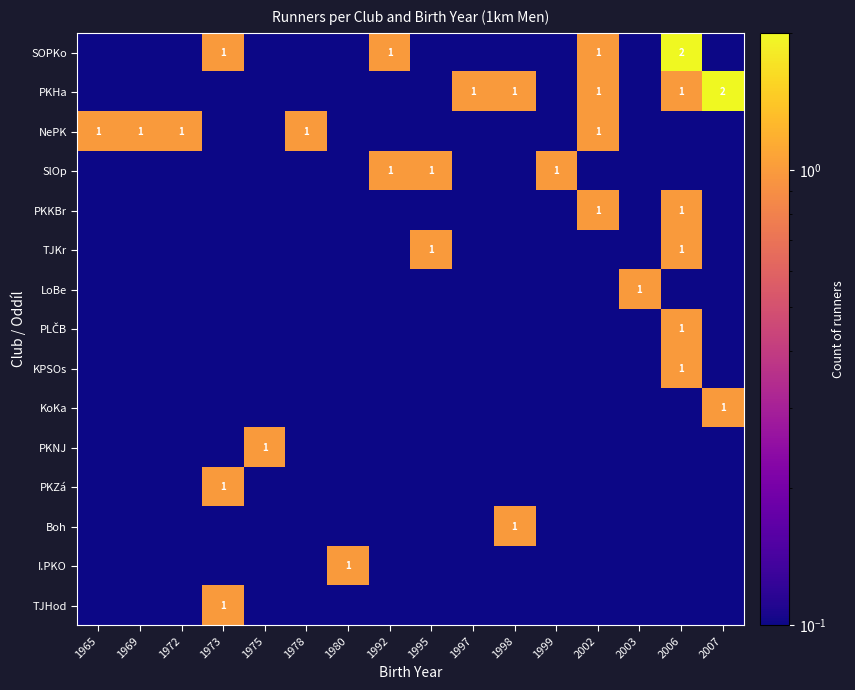

What is the highest value of the NePK series?

1.0